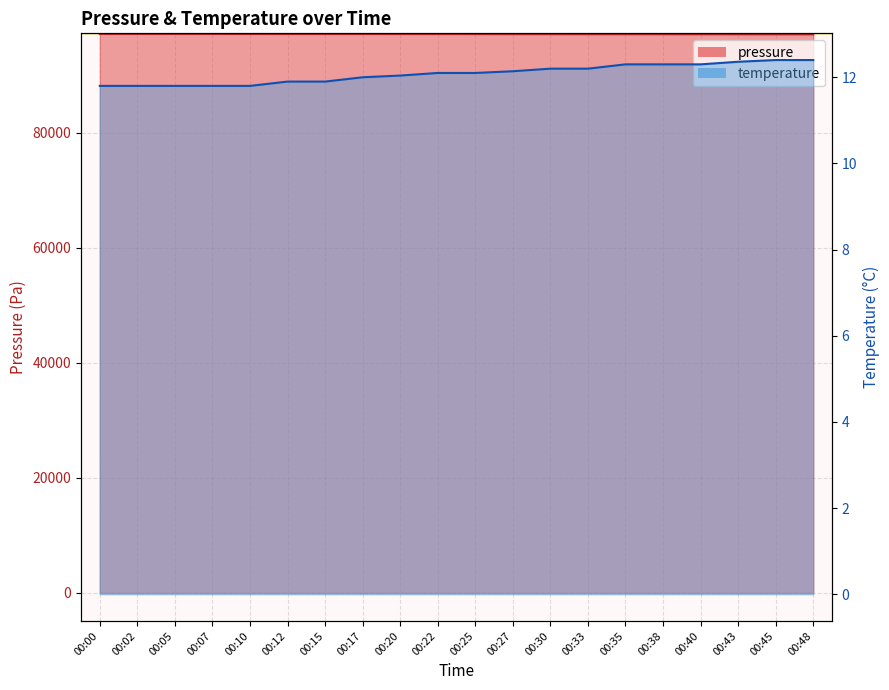

Which series has the widest spread of values?

pressure